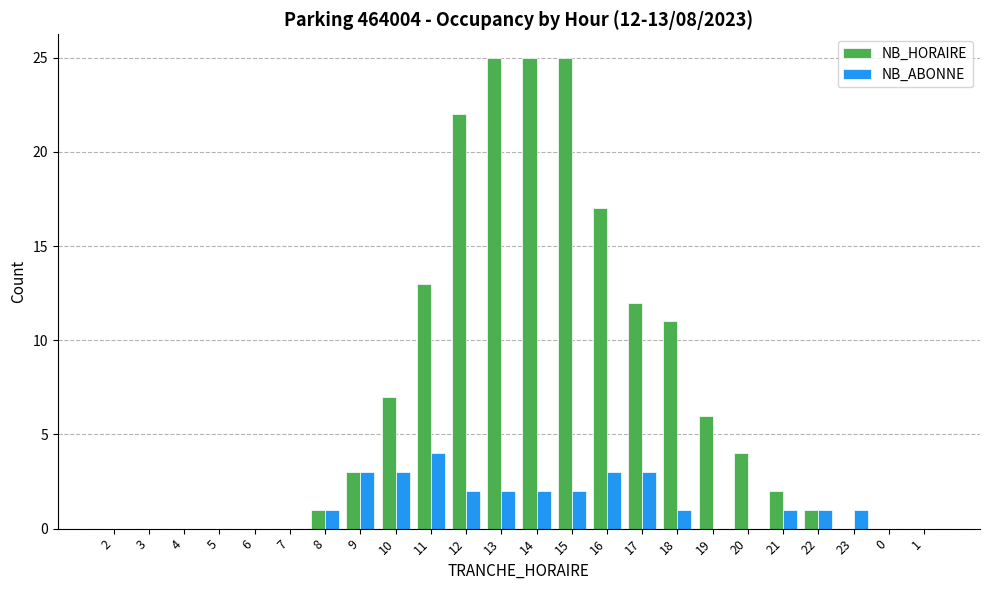

True or false: NB_ABONNE has a value of 2 at 4.

False